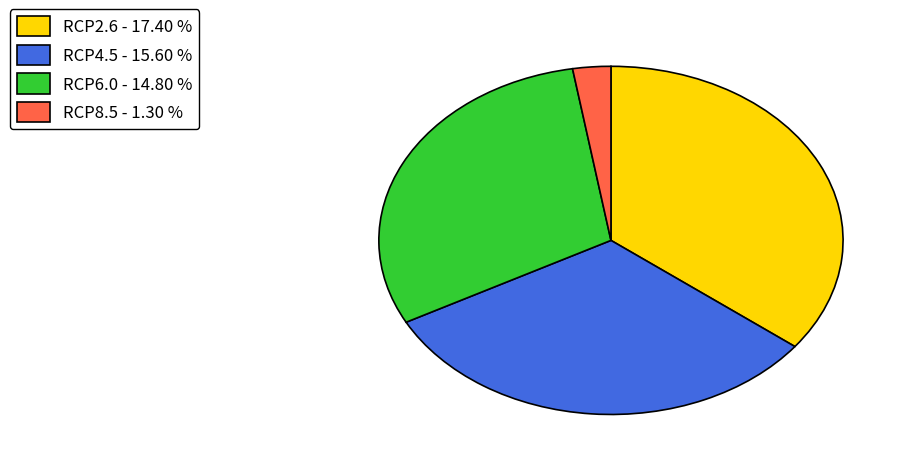

Do RCP8.5 - 1.30 % and RCP6.0 - 14.80 % together represent more than half of the pie?

No